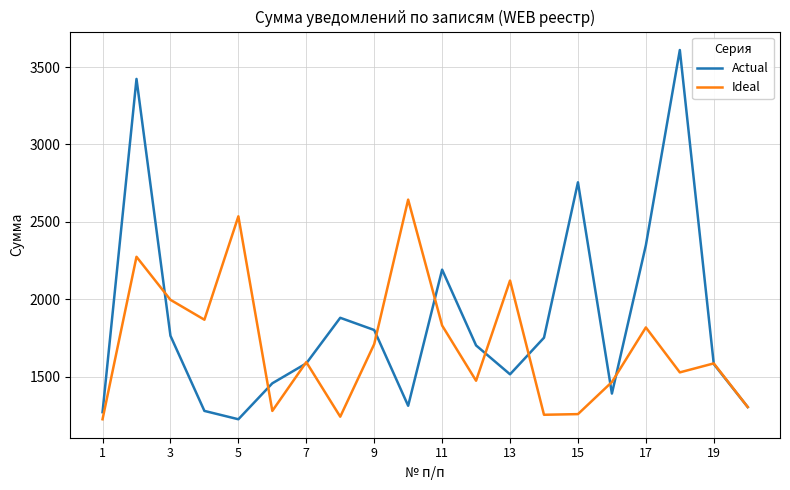

What is the highest value of the Actual series?

3610.5